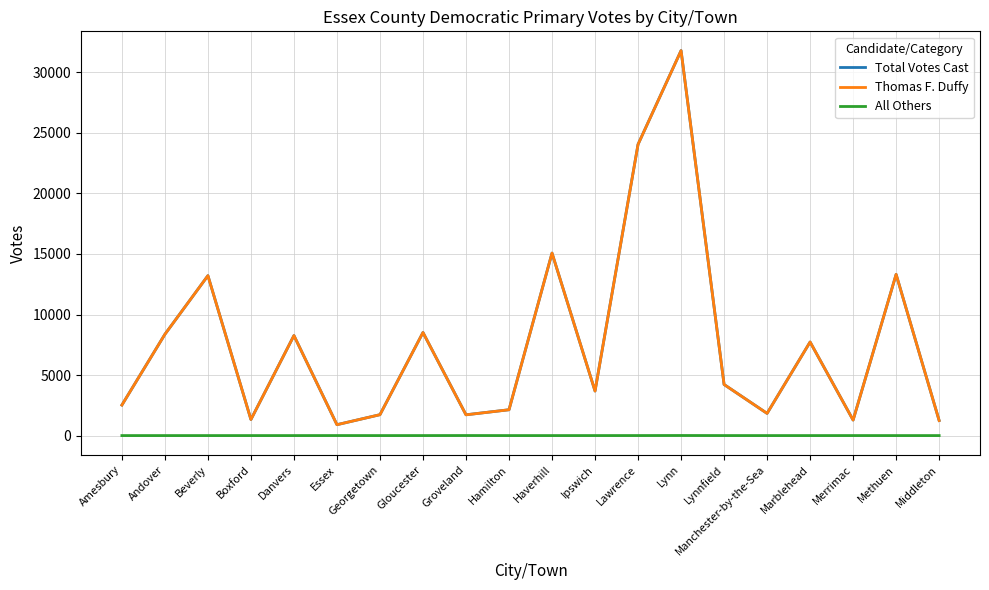

What value does the Total Votes Cast series have at Boxford?

1326